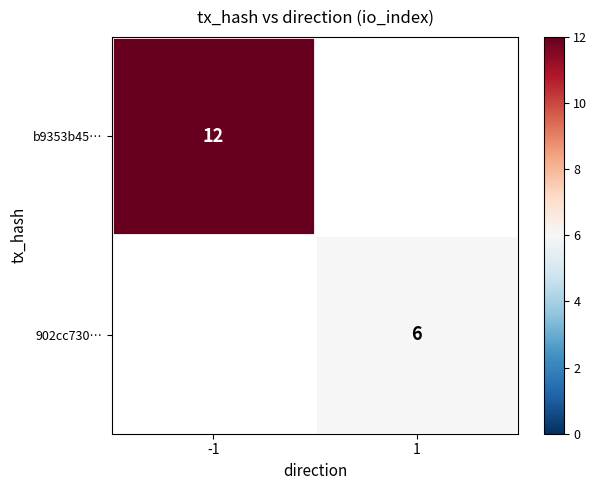

Is it true that 902cc730… equals 2 at 1?

False